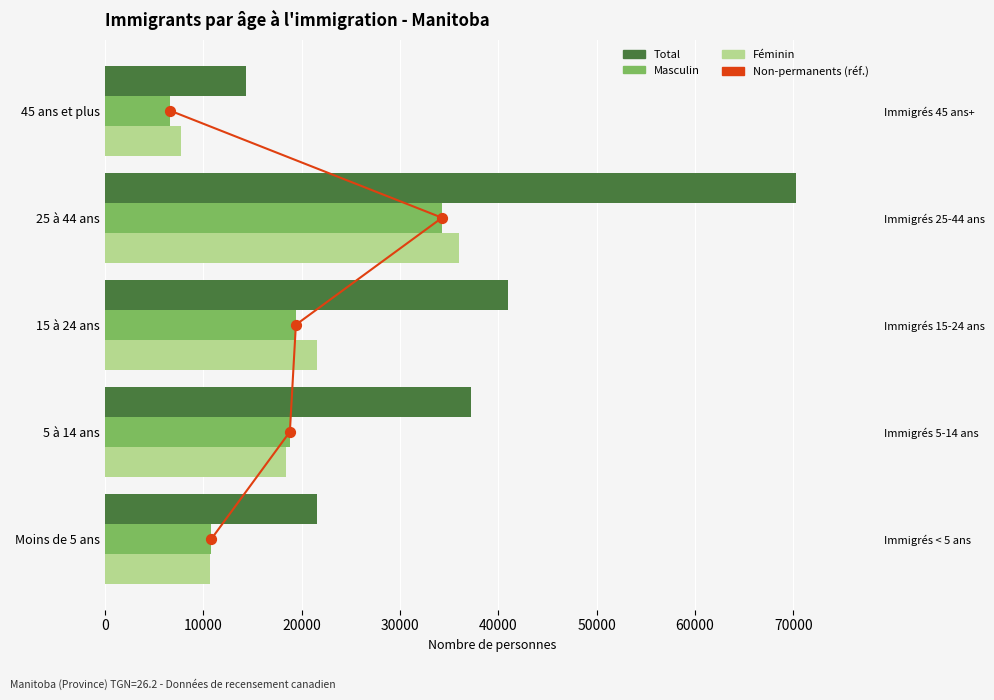

Which series has the largest Y range (max minus min)?

Total